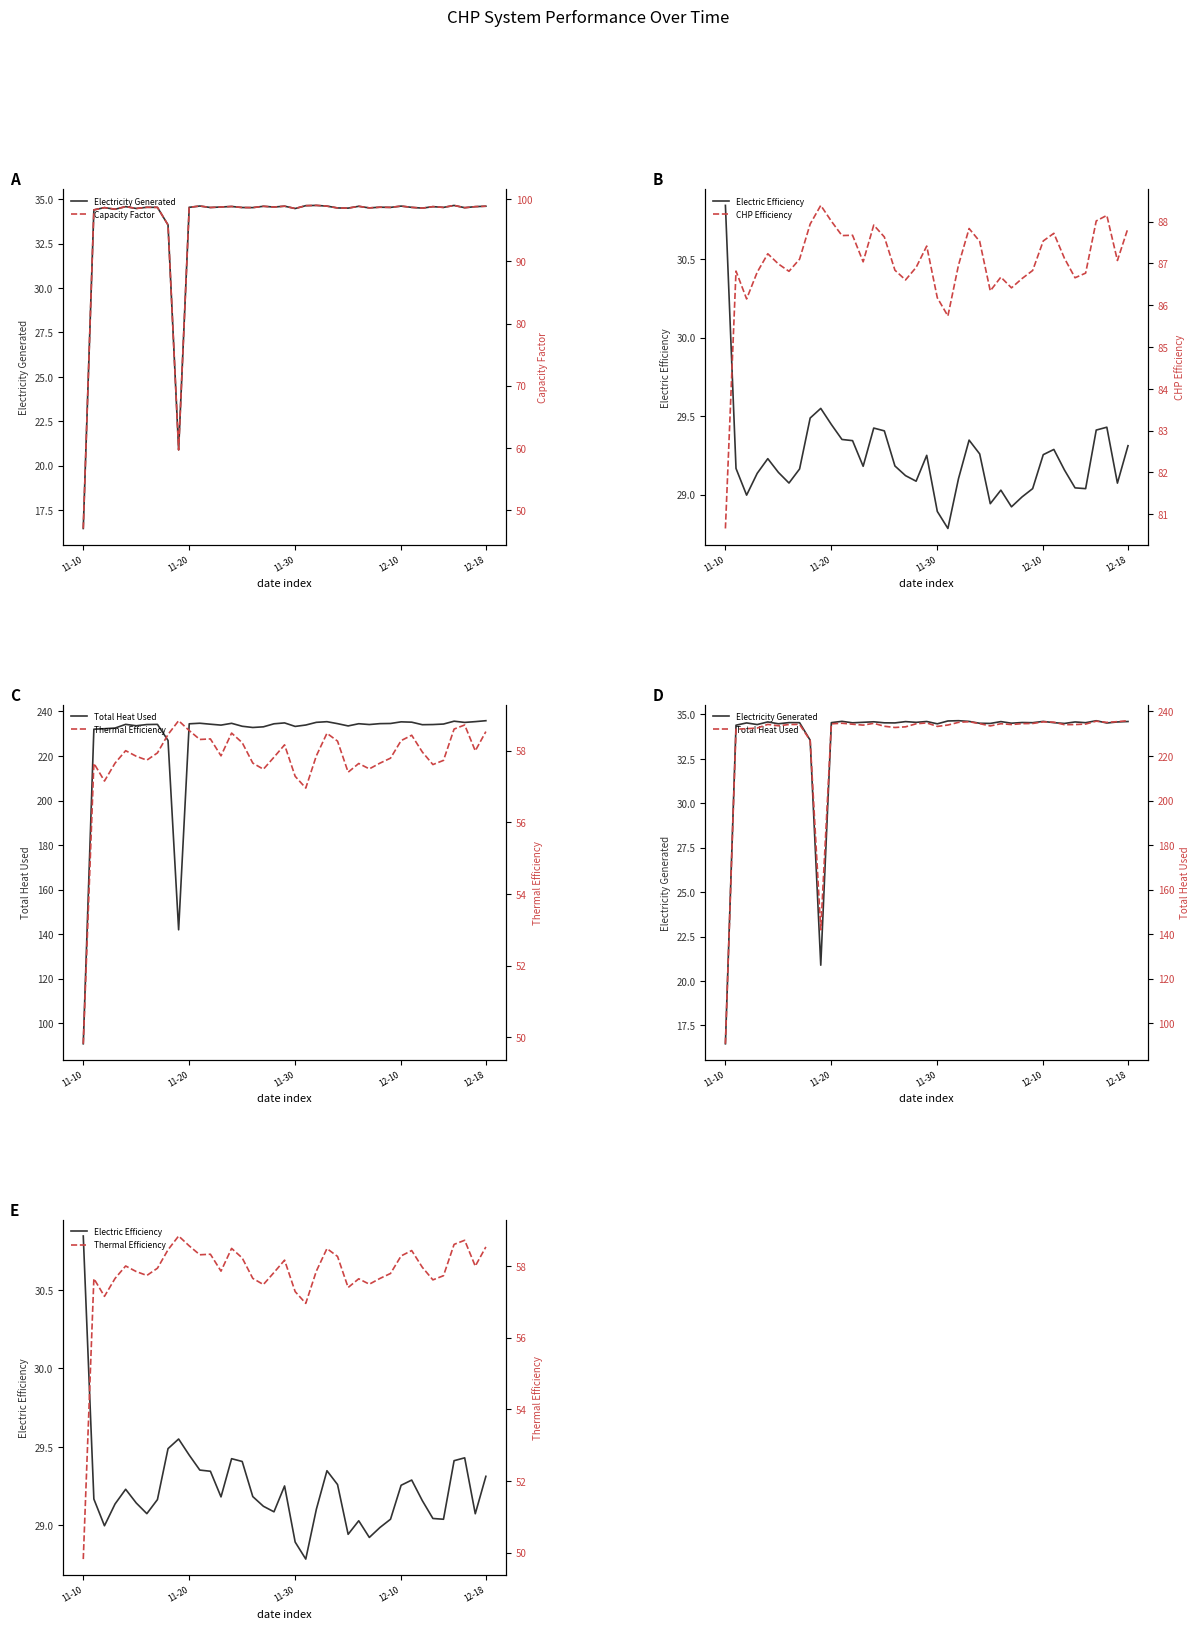

Count the number of categories in the chart.

39